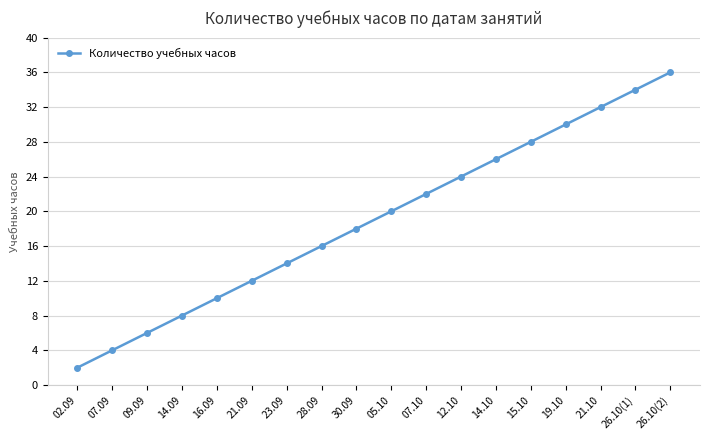

What position from the right is 26.10(1)?

2